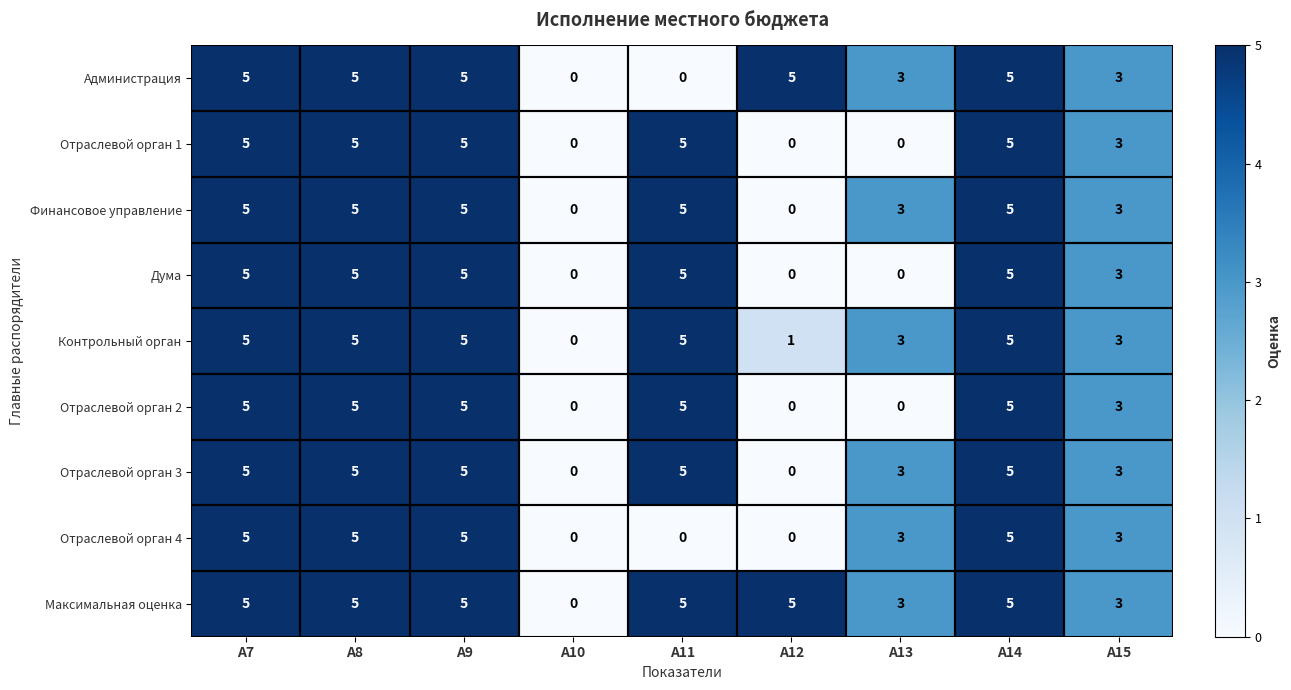

What is the highest value of the Отраслевой орган 2 series?

5